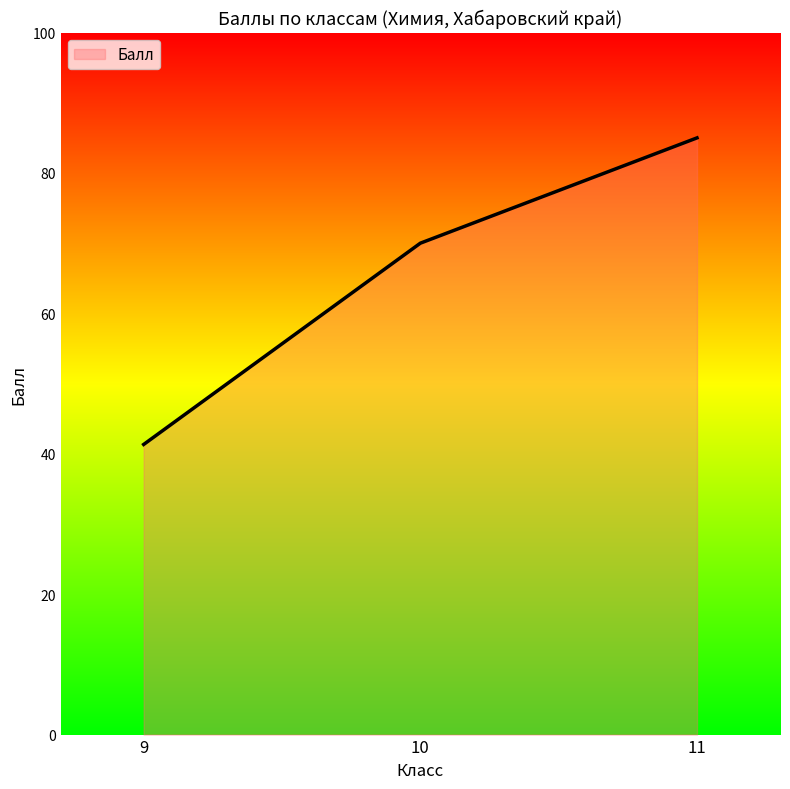

Which has a higher value, 11 or 9?

11